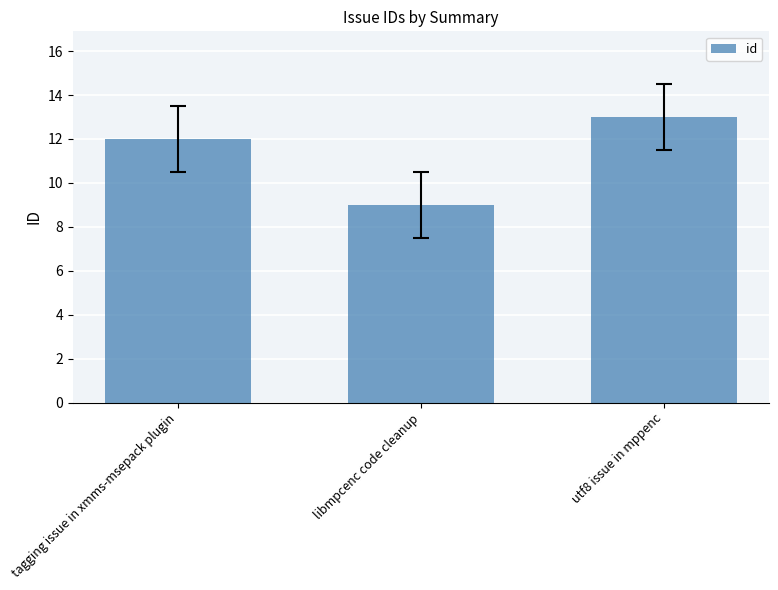

What is the value of the 1st bar from the left?

12